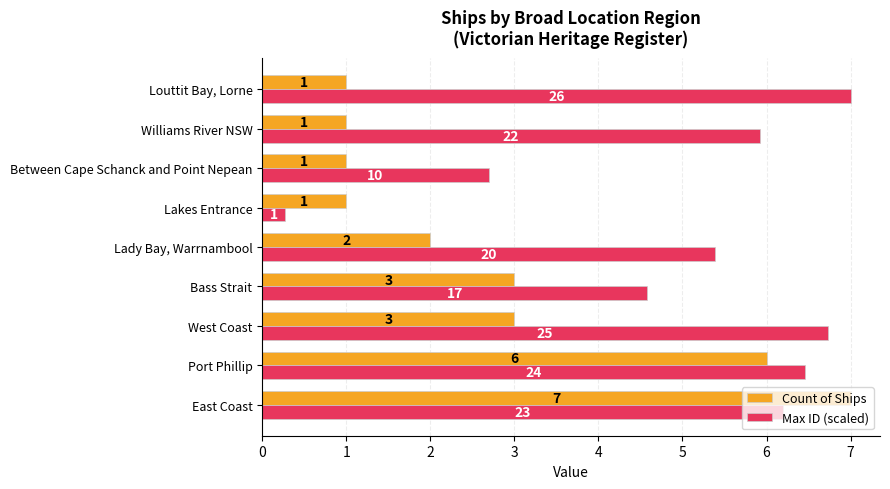

What are all the series names shown in the legend?

Count of Ships, Max ID (scaled)